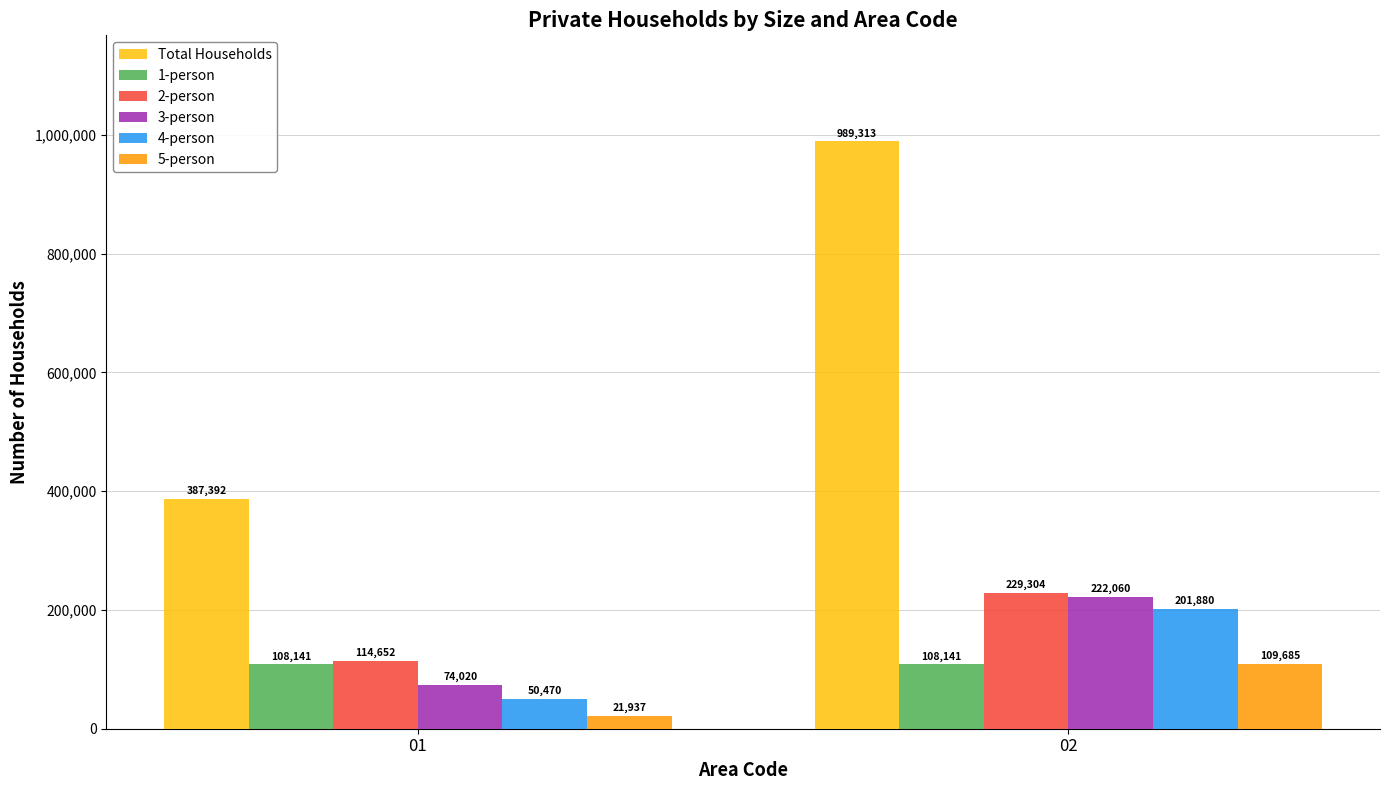

The value of 1-person at 01 is 108141. True or false?

True